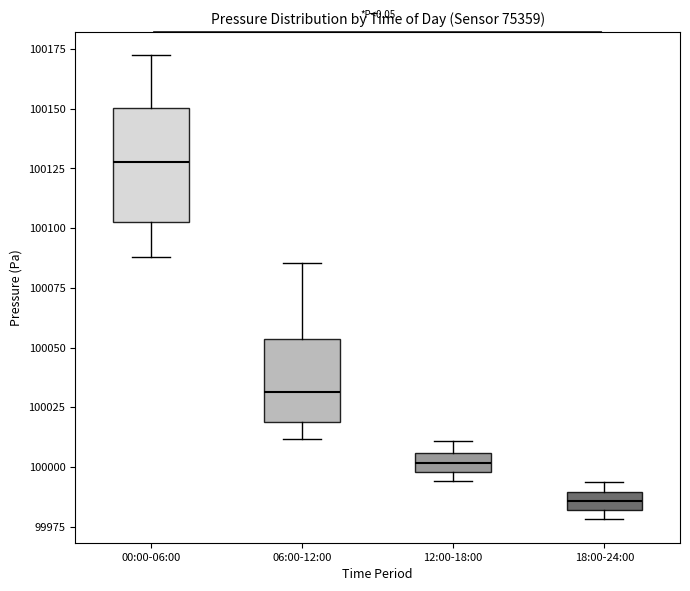

Comparing the boxes themselves (not the whiskers), which one is the tallest?

00:00-06:00